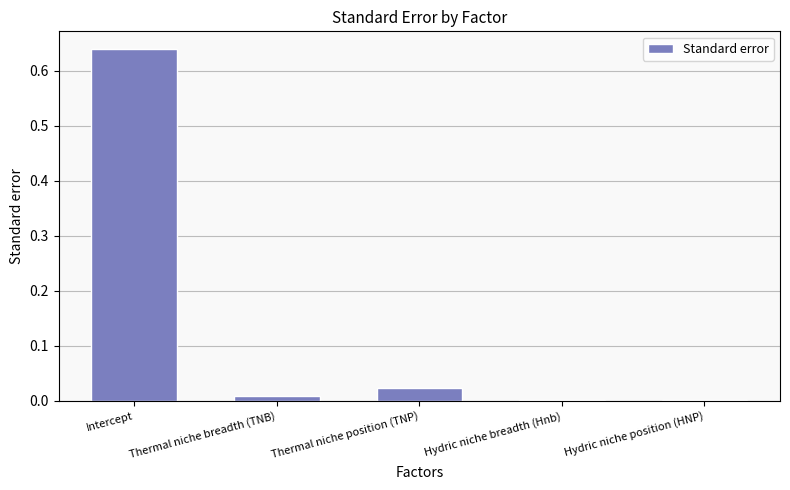

What is the change in value from Intercept to Thermal niche position (TNP)?

-0.6